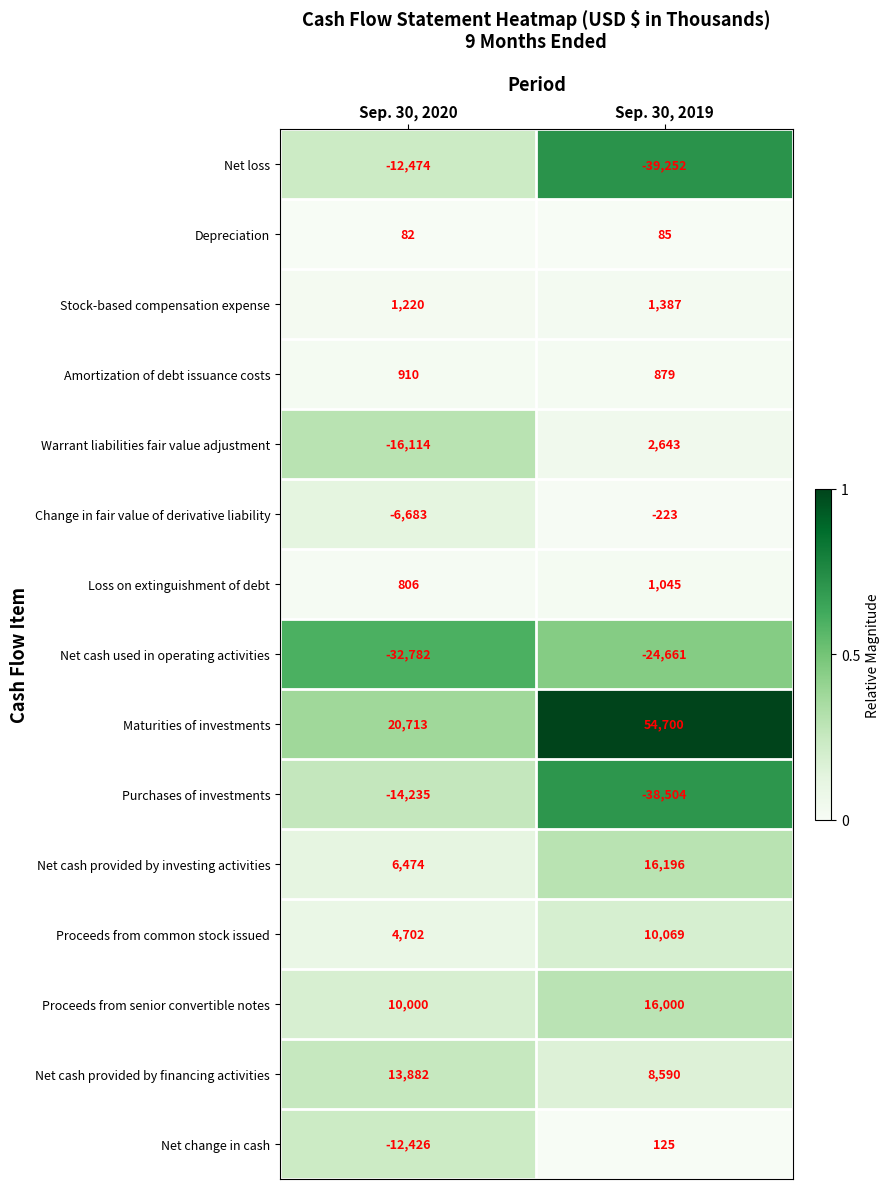

Is it true that Net cash provided by financing activities equals 12799 at Sep. 30, 2019?

False